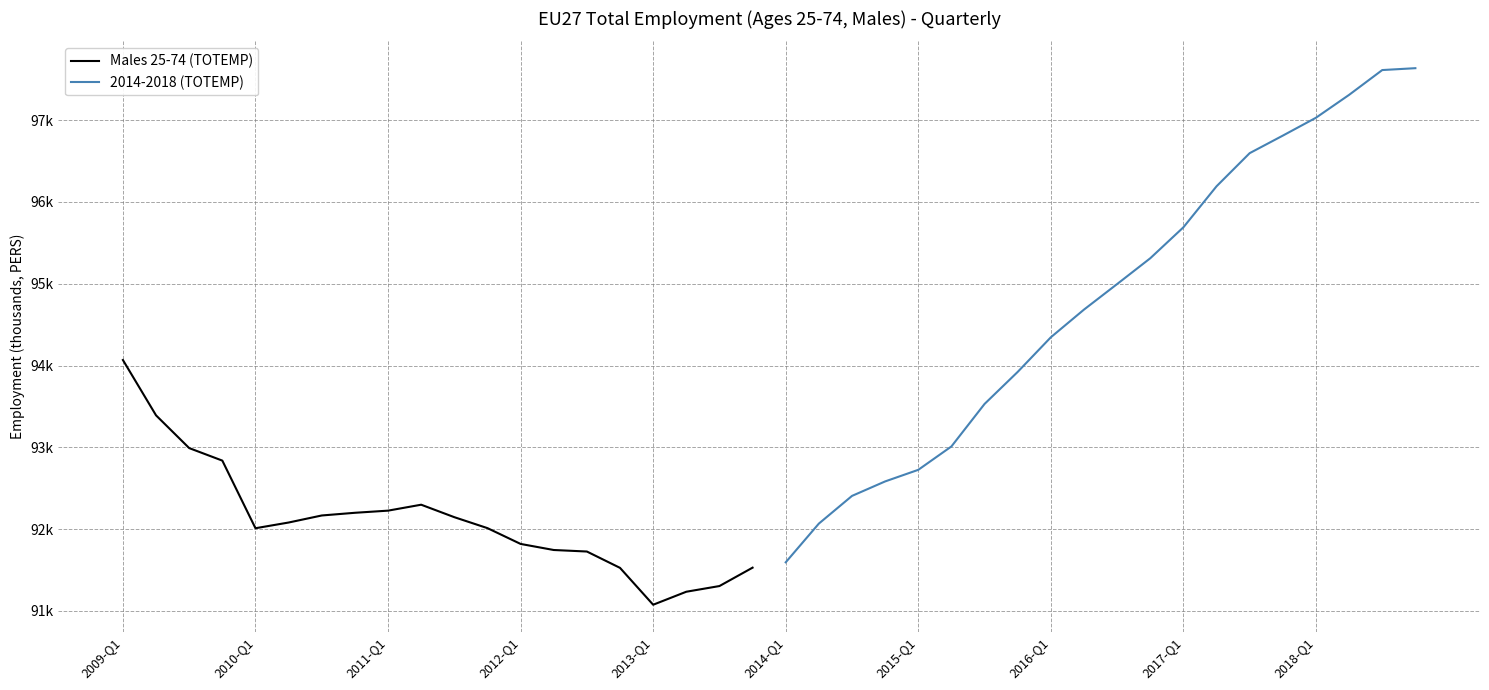

What is the average value of the Males 25-74 (TOTEMP) series?

92120.0